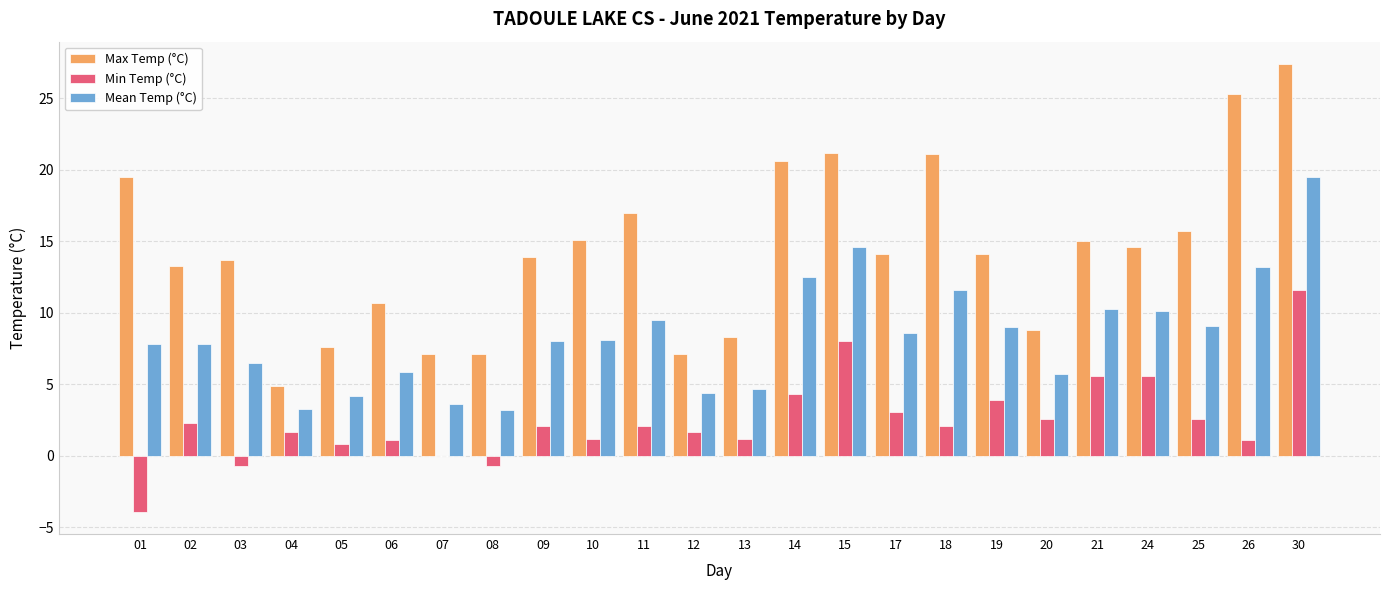

Is it true that Max Temp (°C) equals 25.3 at 26?

True